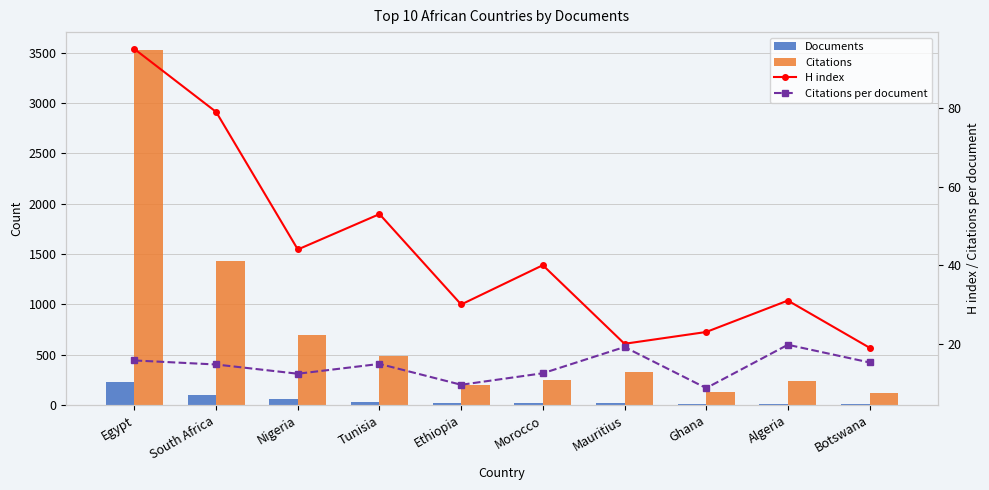

How many data points in Citations per document are above 14?

6